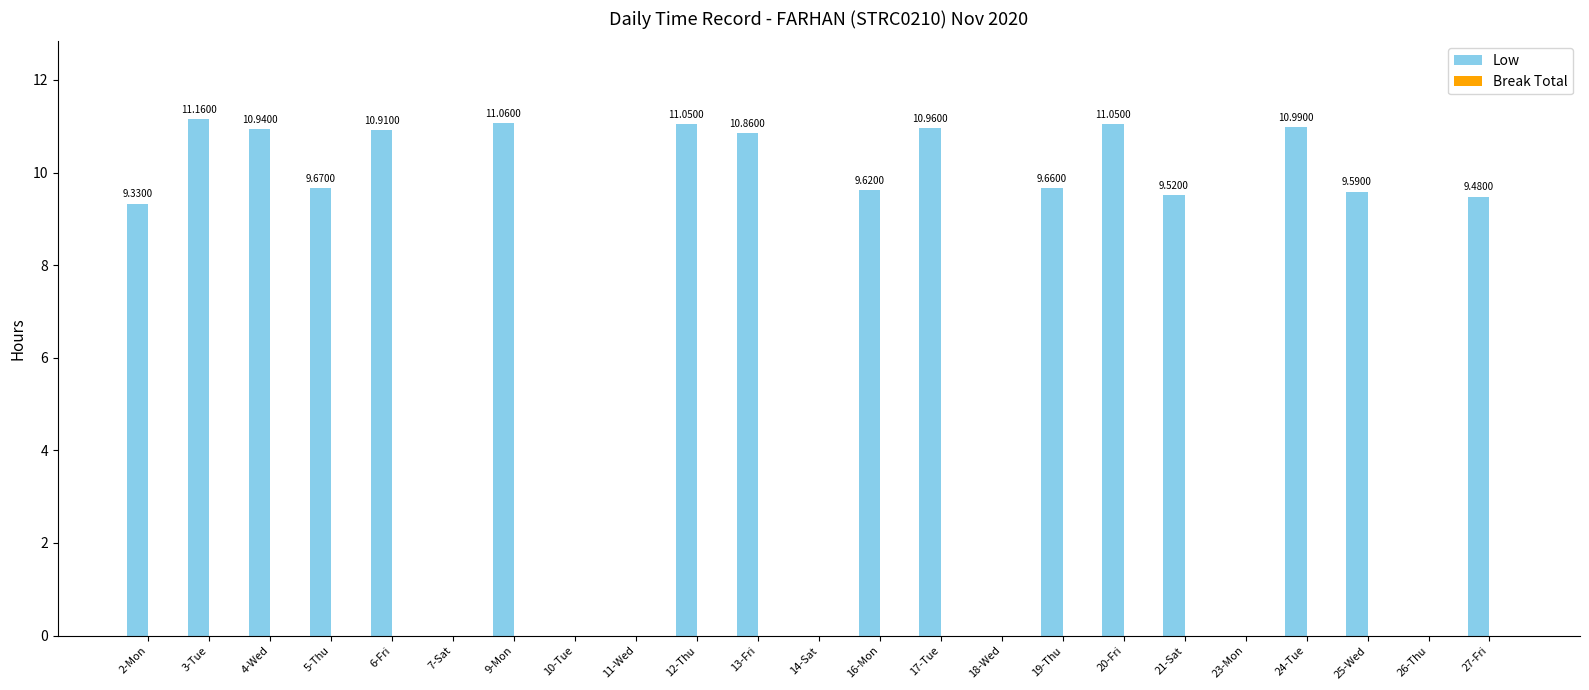

What is the sum of the values at 6-Fri and 16-Mon?

20.5